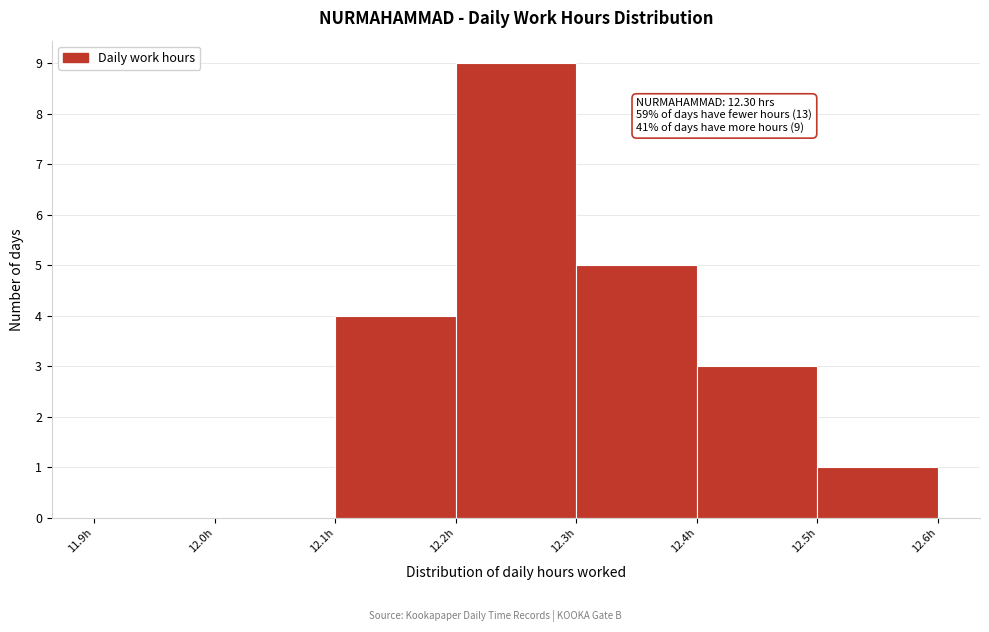

Which range on the x-axis has the tallest bar?

12.2 to 12.3